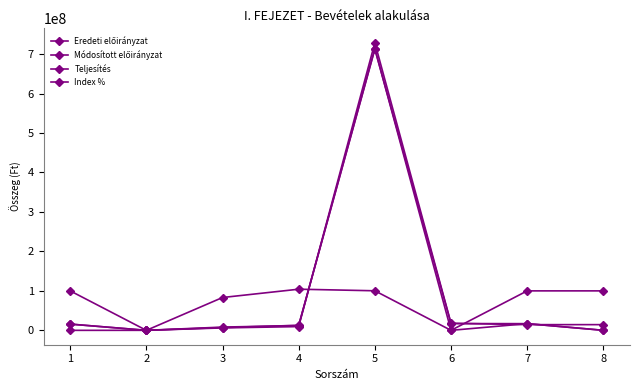

At which category does Módosított előirányzat reach its first local peak?

5